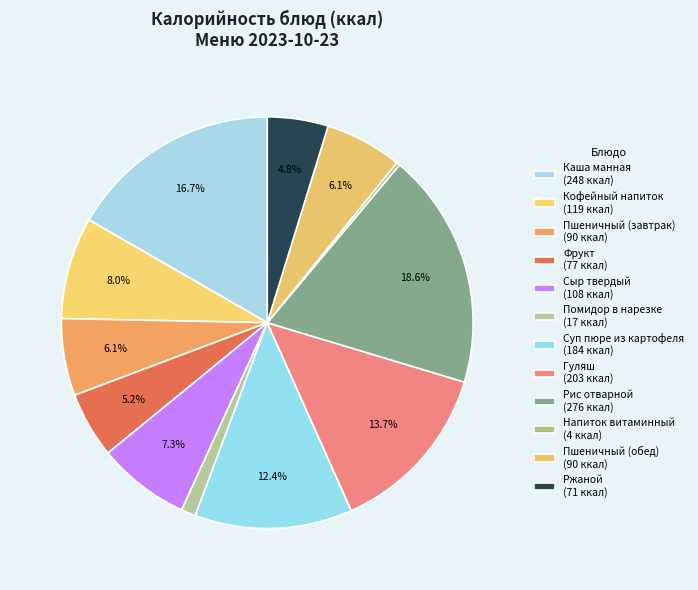

True or false: Ржаной accounts for 5% of the total.

True